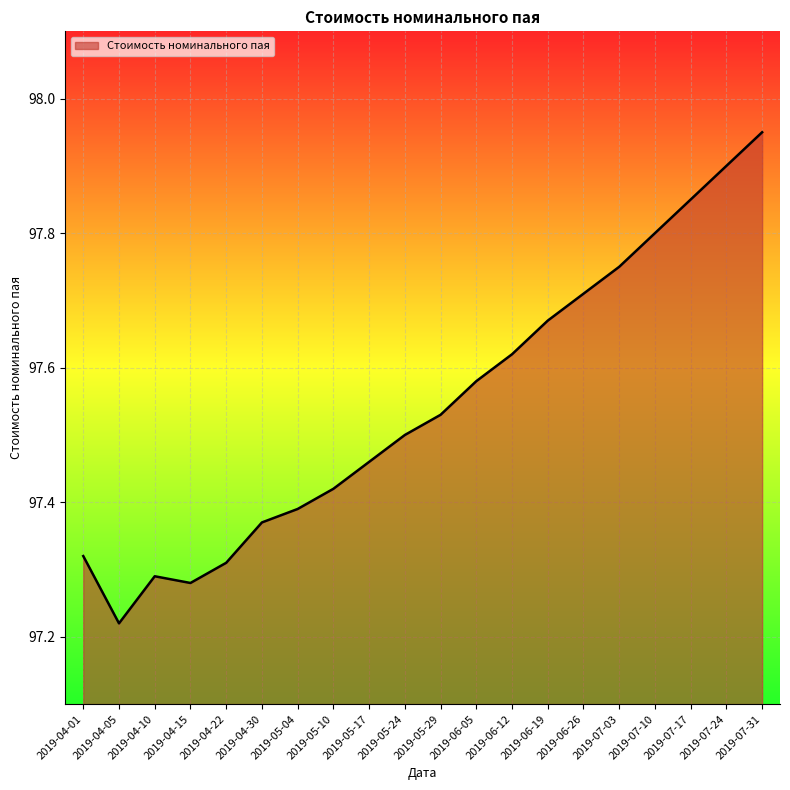

What is the difference between the values at 2019-07-24 and 2019-05-17?

0.4